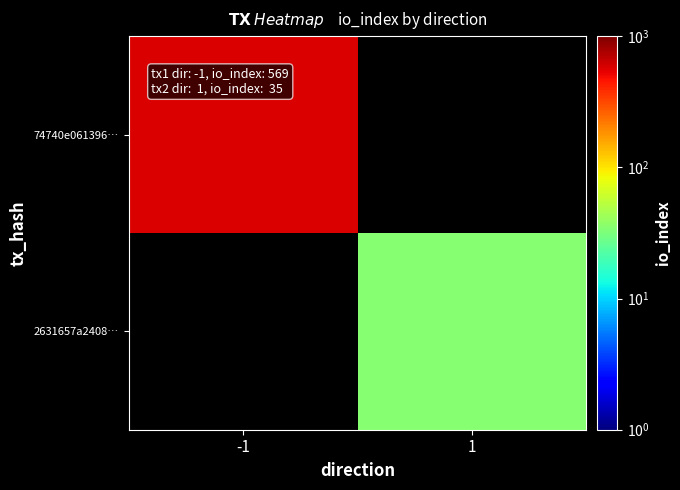

Is the value of 2631657a2408… at -1 greater than the value of 74740e061396… at -1?

No